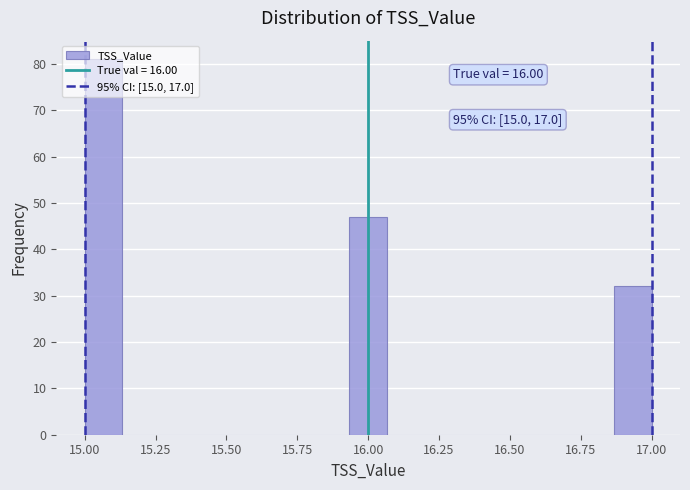

Around what value on the x-axis is the tallest bar? Give the approximate position of its centre, as read against the axis.

15.05